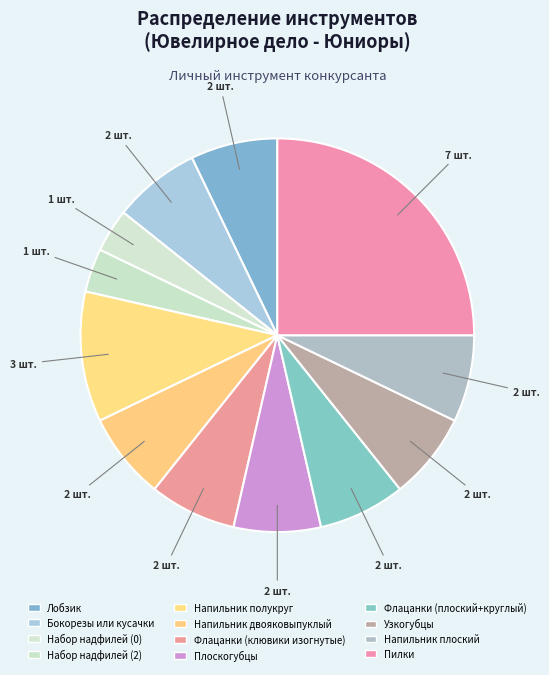

Count the number of slices in the pie.

12